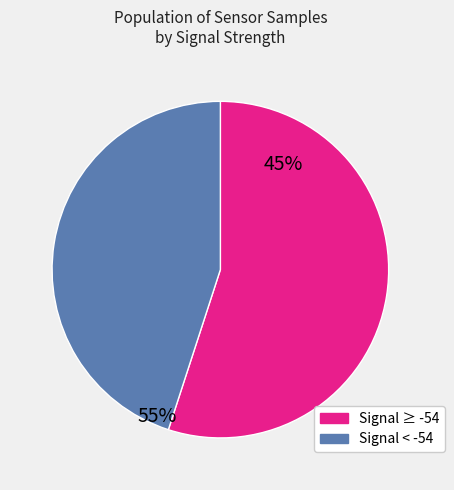

Does any single category account for the majority?

Yes